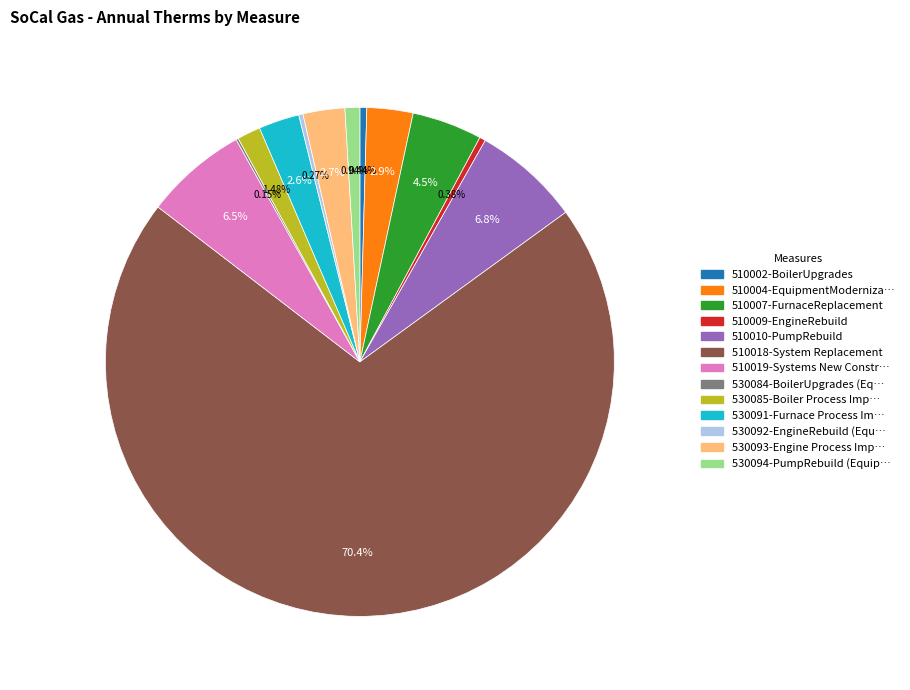

Is there a majority slice in this chart?

Yes